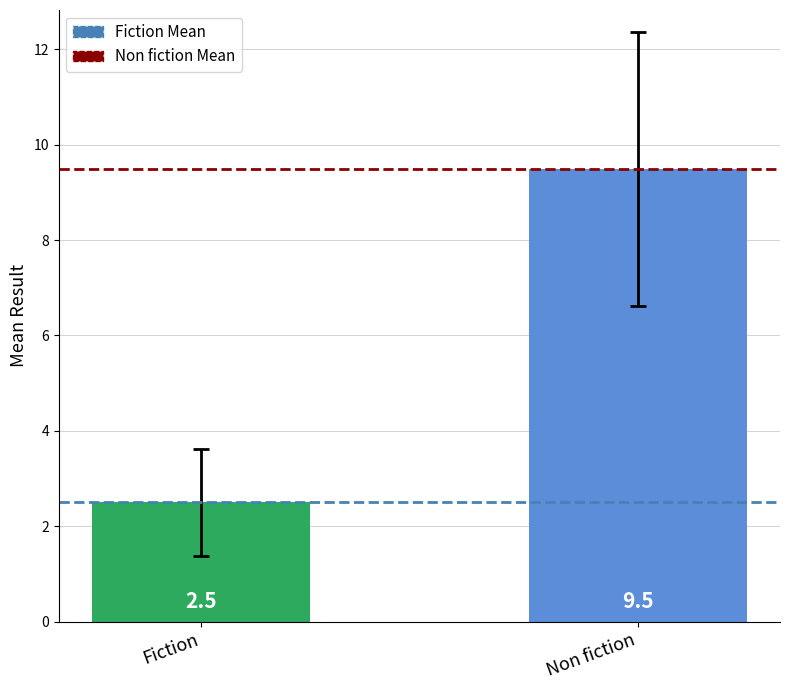

Where does the data first go above 9?

Non fiction